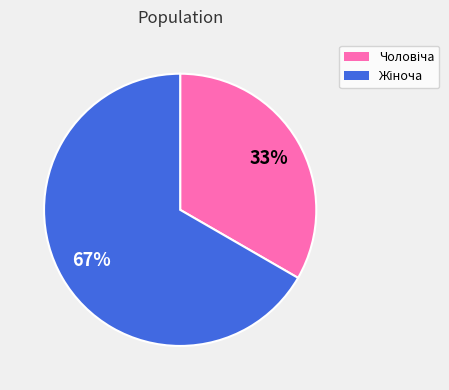

What percentage do Жіноча and Чоловіча together represent?

100.0%